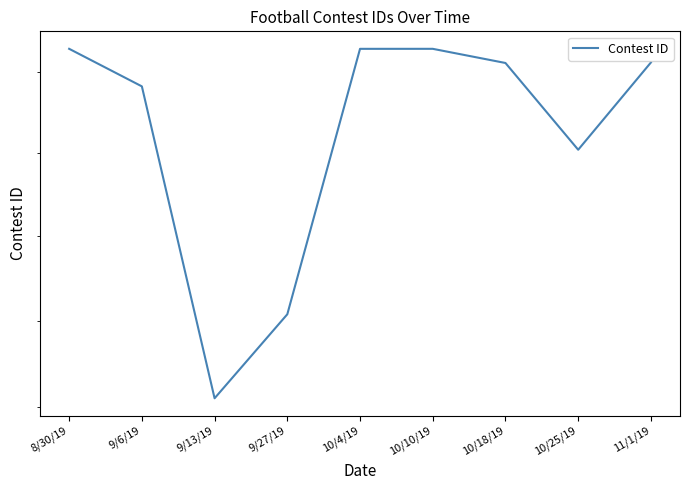

What position from the left is 9/27/19?

4